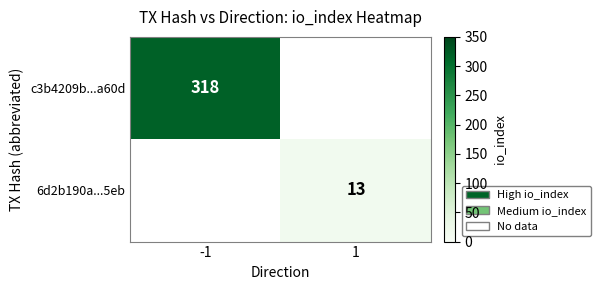

Which has a higher value, 1 or -1?

-1